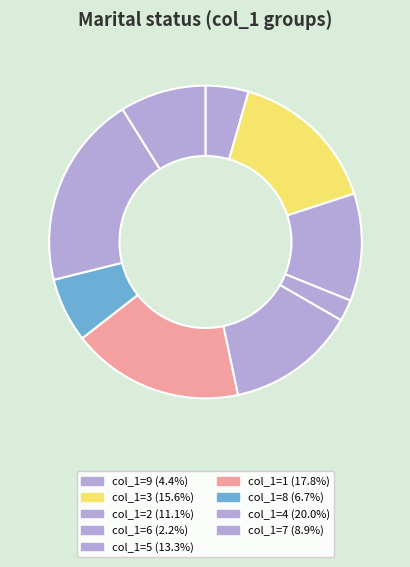

What is the smallest slice in the pie chart?

6